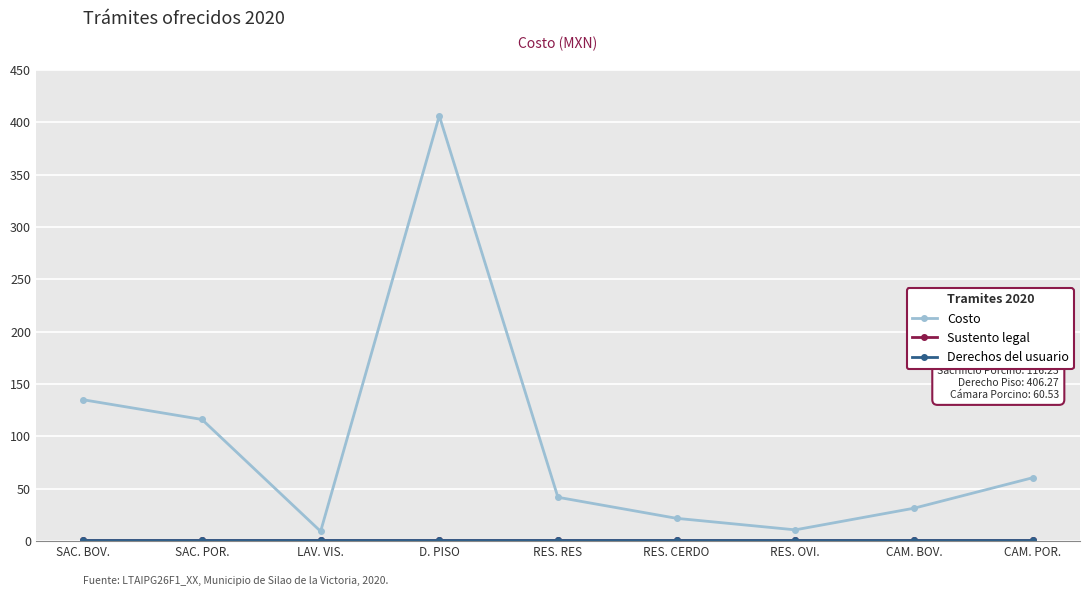

Is it true that Derechos del usuario equals 1.0 at CAM. POR.?

True